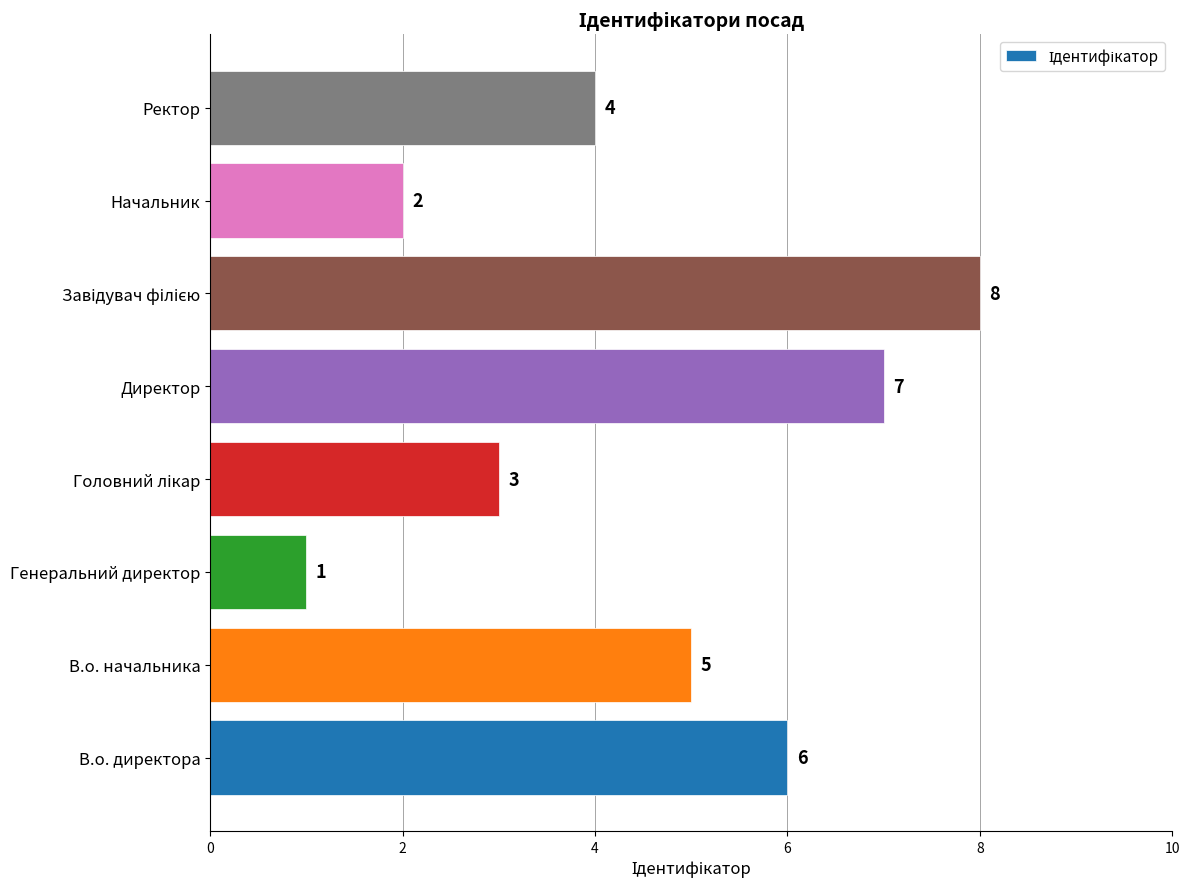

Is it true that the value at Генеральний директор is 1?

True